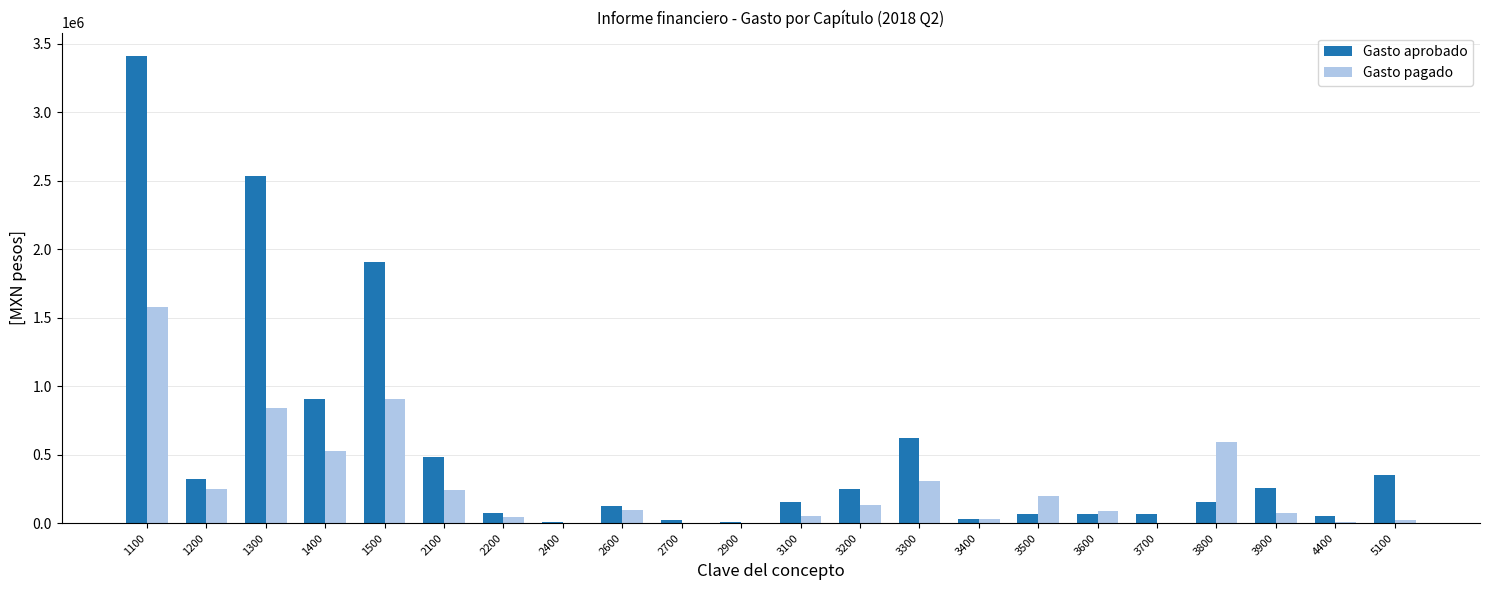

What is the spread (max minus min) of values at 2900?

8500